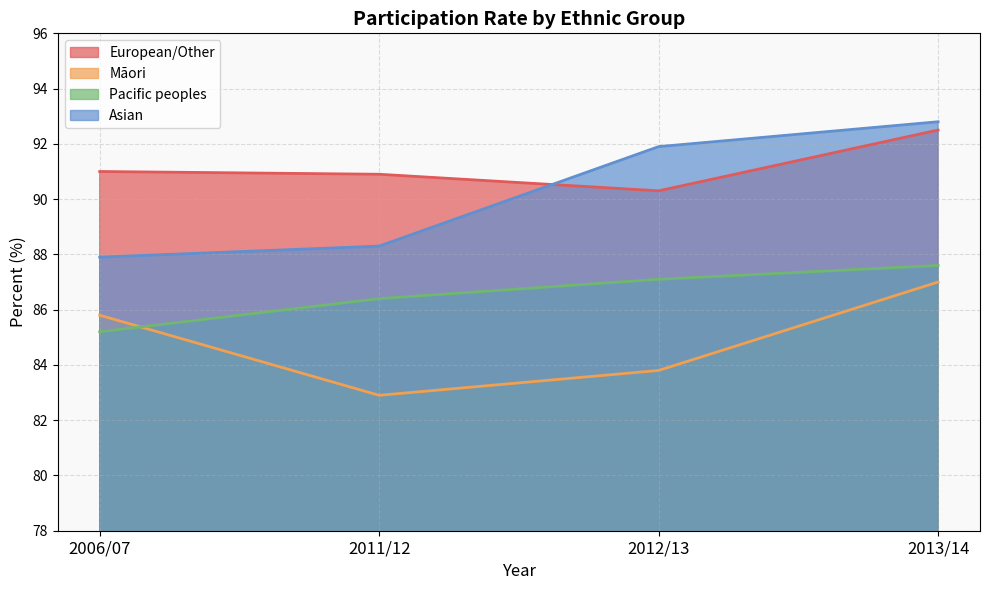

Reading left to right, what are all the values shown in this chart?

European/Other: 91.0	90.9	90.3	92.5
Māori: 85.8	82.9	83.8	87.0
Pacific peoples: 85.2	86.4	87.1	87.6
Asian: 87.9	88.3	91.9	92.8